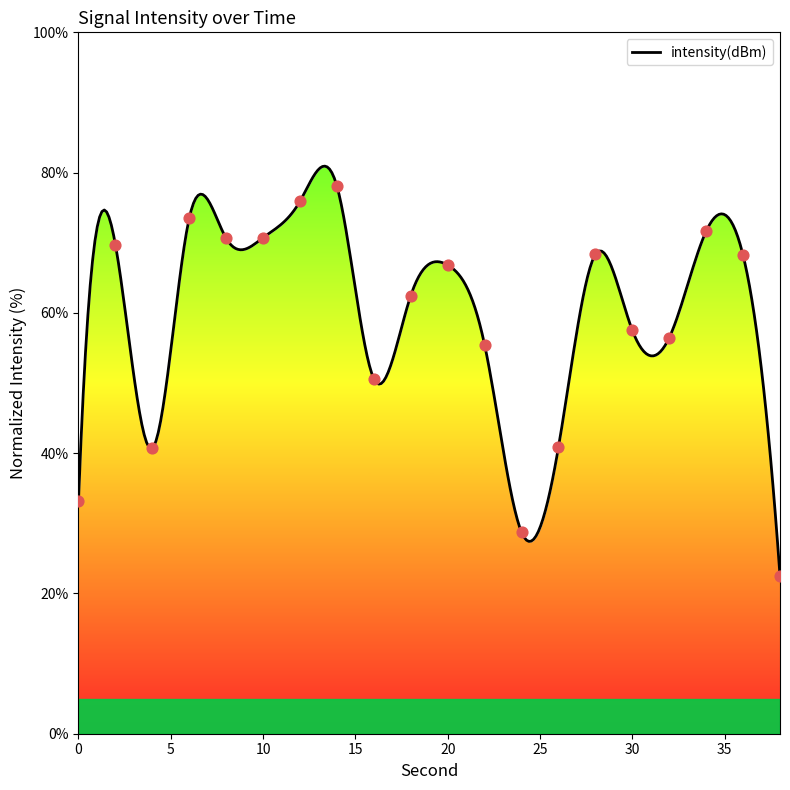

What is the change in value from 26 to 32?

+15.6